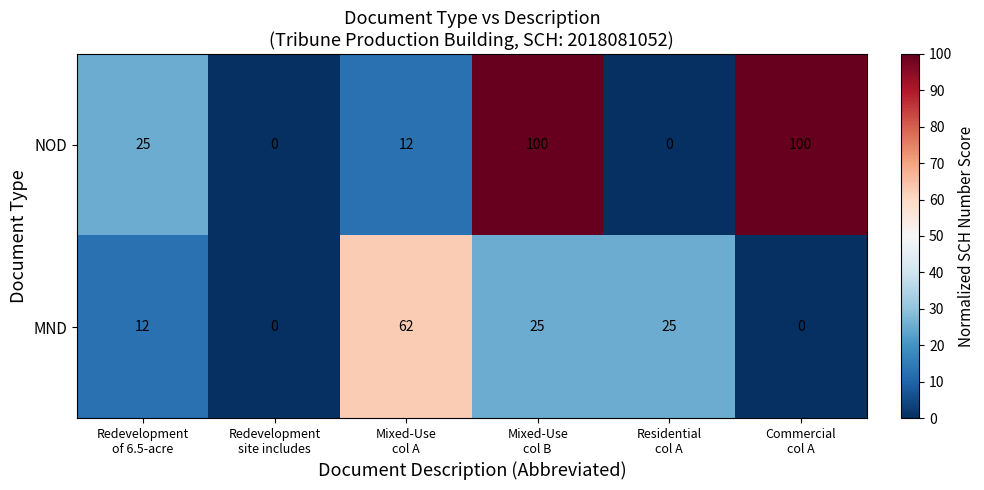

Which series has the widest spread of values?

NOD